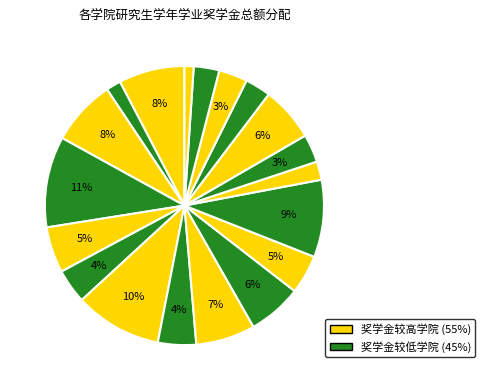

How many slices are in this pie chart?

19